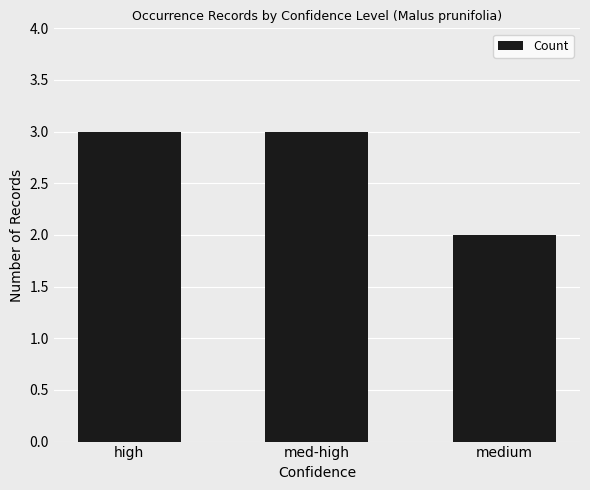

What is the label of the 1st bar from the left?

high